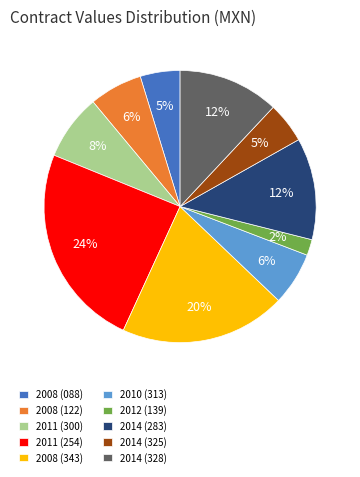

Combined, do 2010 (313) and 2008 (343) account for over 50%?

No